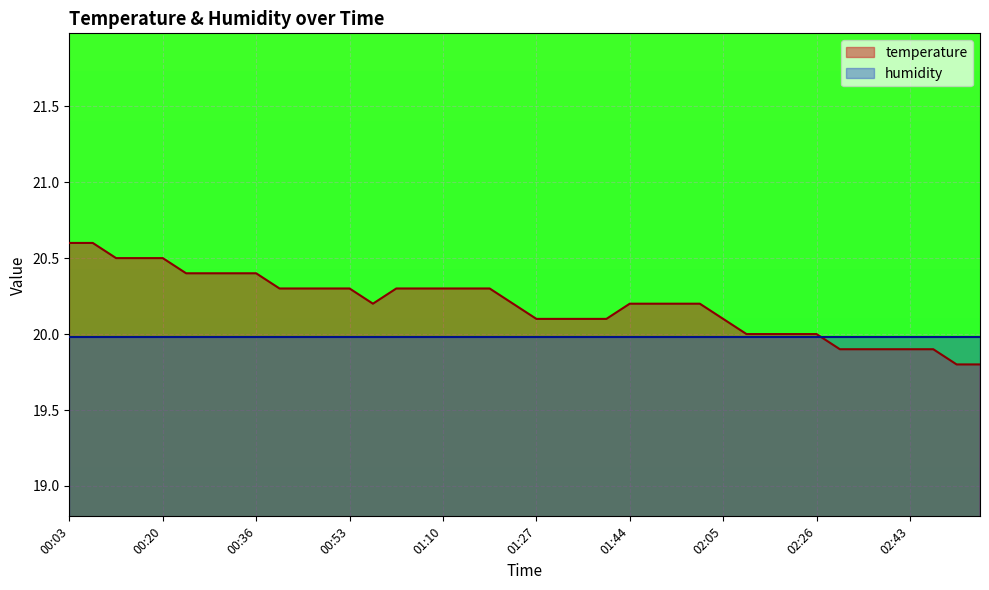

At which category does the data reach its first local valley?

00:57